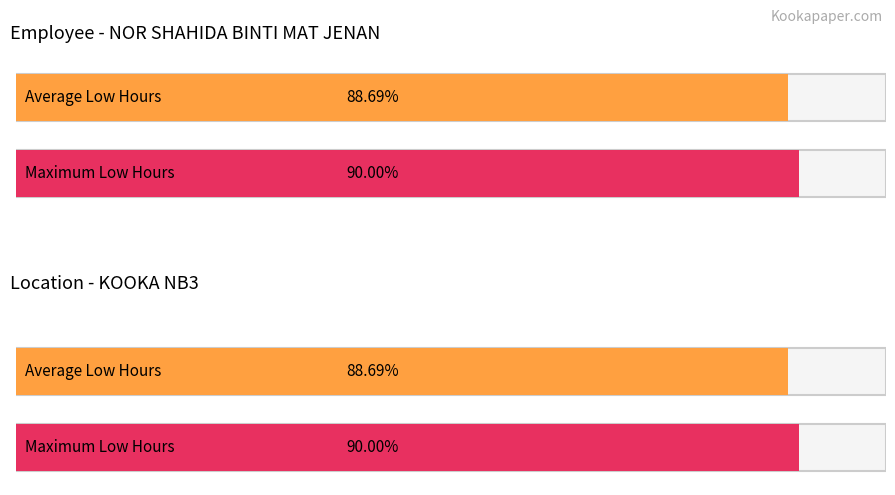

Does the chart contain stacked bars?

No